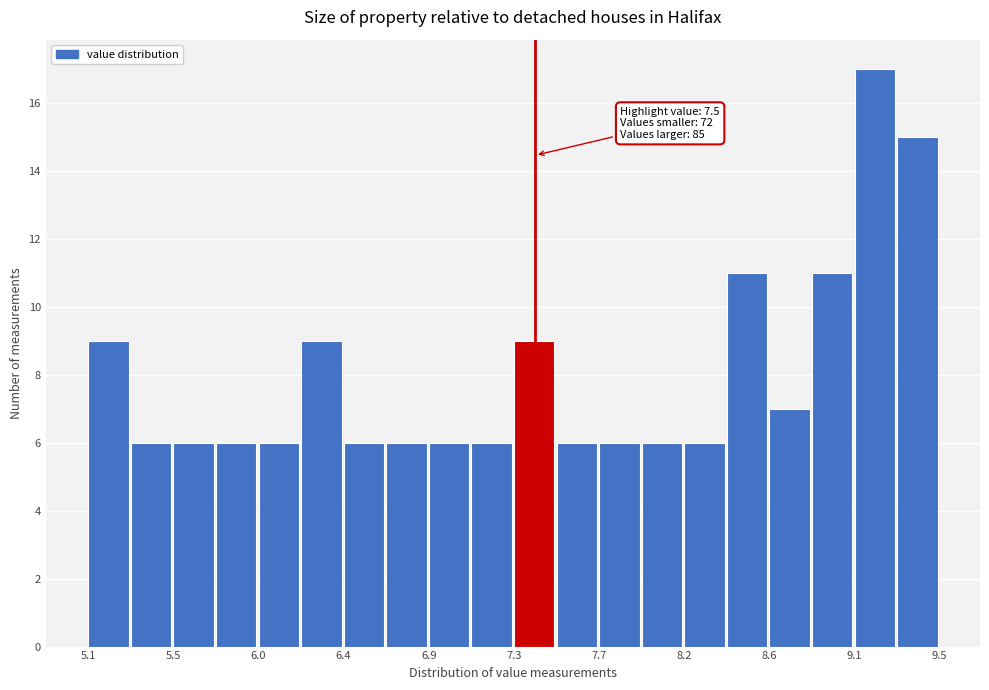

Over which range of the x-axis is the bar tallest?

9.06 to 9.28